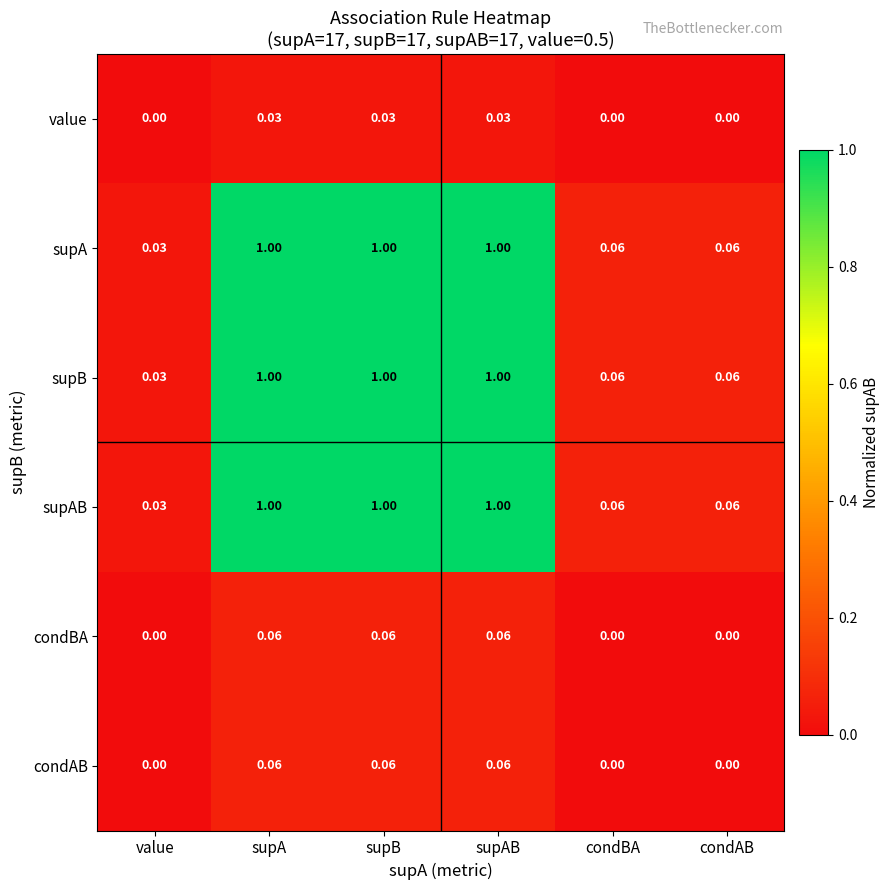

Count the number of categories in the chart.

6